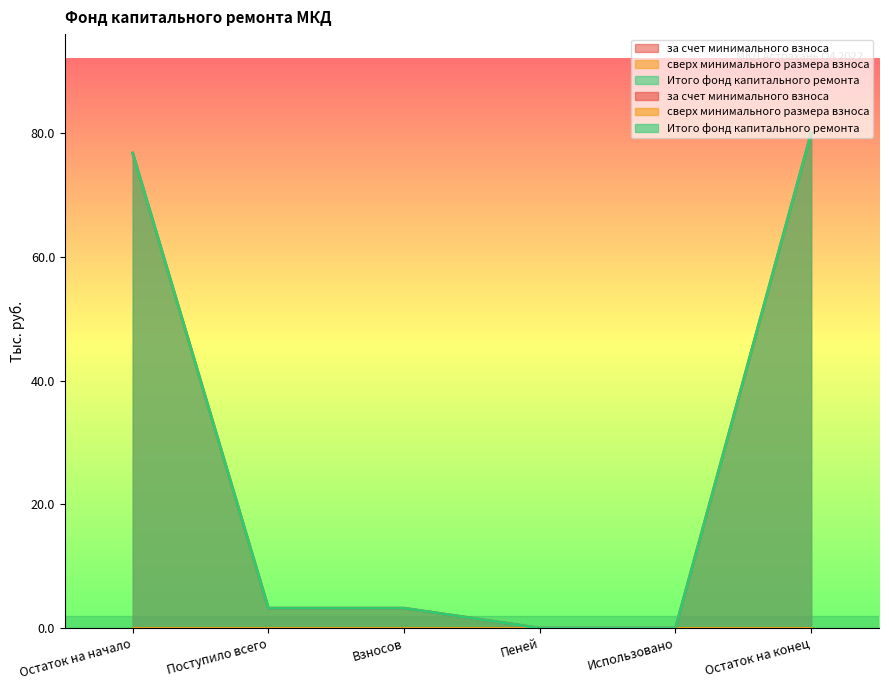

What is the sum of all за счет минимального взноса values?

163.3